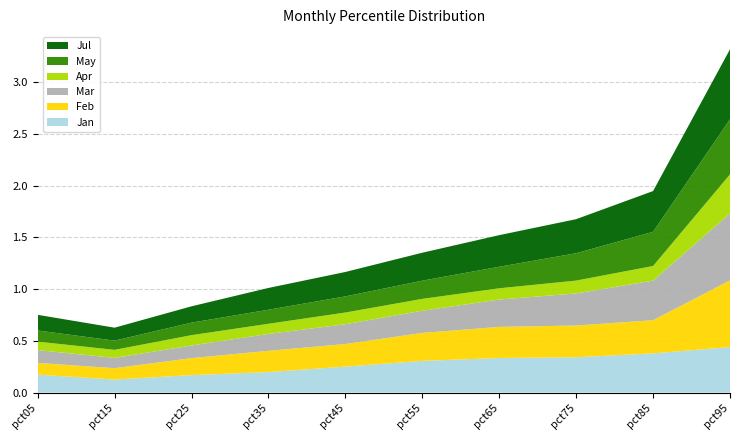

Reading left to right, list all the values displayed in this chart.

Jan: pct05=0.2	pct15=0.1	pct25=0.2	pct35=0.2	pct45=0.3	pct55=0.3	pct65=0.3	pct75=0.3	pct85=0.4	pct95=0.4
Feb: pct05=0.1	pct15=0.1	pct25=0.2	pct35=0.2	pct45=0.2	pct55=0.3	pct65=0.3	pct75=0.3	pct85=0.3	pct95=0.6
Mar: pct05=0.1	pct15=0.1	pct25=0.1	pct35=0.2	pct45=0.2	pct55=0.2	pct65=0.3	pct75=0.3	pct85=0.4	pct95=0.6
Apr: pct05=0.1	pct15=0.1	pct25=0.1	pct35=0.1	pct45=0.1	pct55=0.1	pct65=0.1	pct75=0.1	pct85=0.1	pct95=0.4
May: pct05=0.1	pct15=0.1	pct25=0.1	pct35=0.1	pct45=0.2	pct55=0.2	pct65=0.2	pct75=0.3	pct85=0.3	pct95=0.5
Jul: pct05=0.2	pct15=0.1	pct25=0.2	pct35=0.2	pct45=0.2	pct55=0.3	pct65=0.3	pct75=0.3	pct85=0.4	pct95=0.7